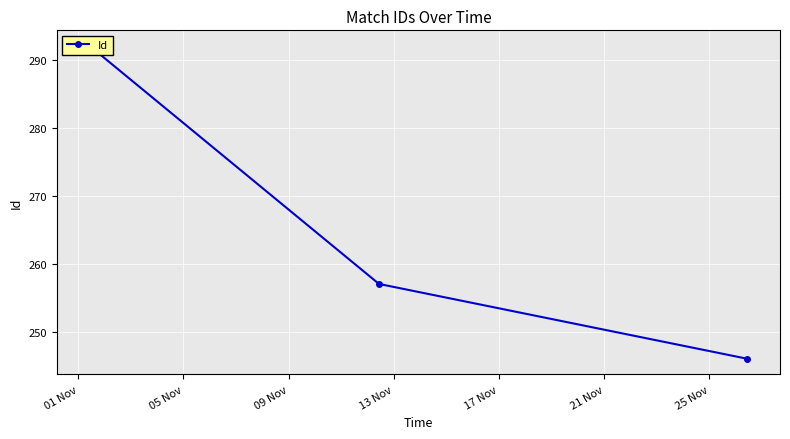

True or false: the data shows 417 at 09 Nov.

False